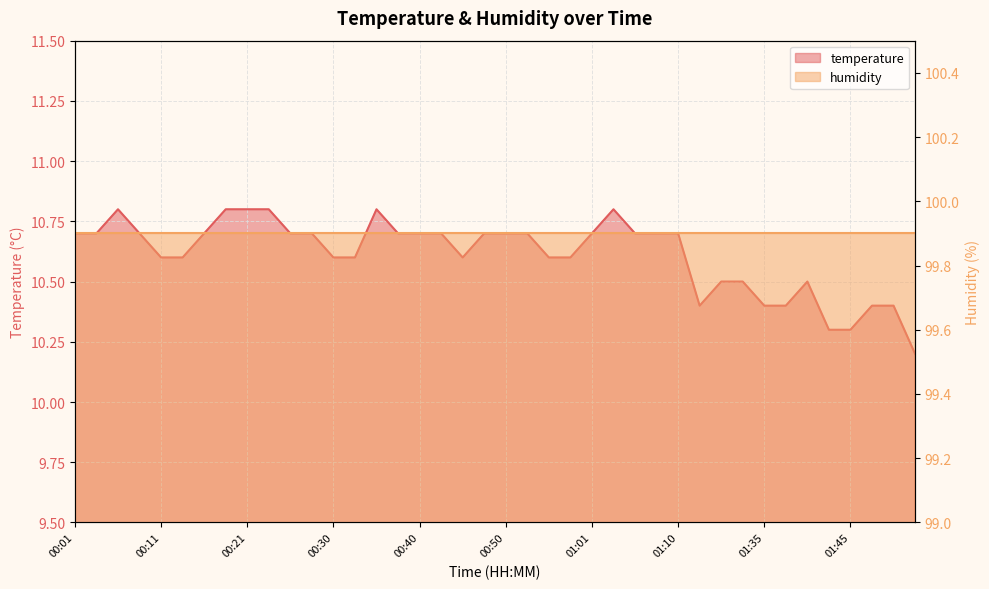

What is the sum of all values?

424.5